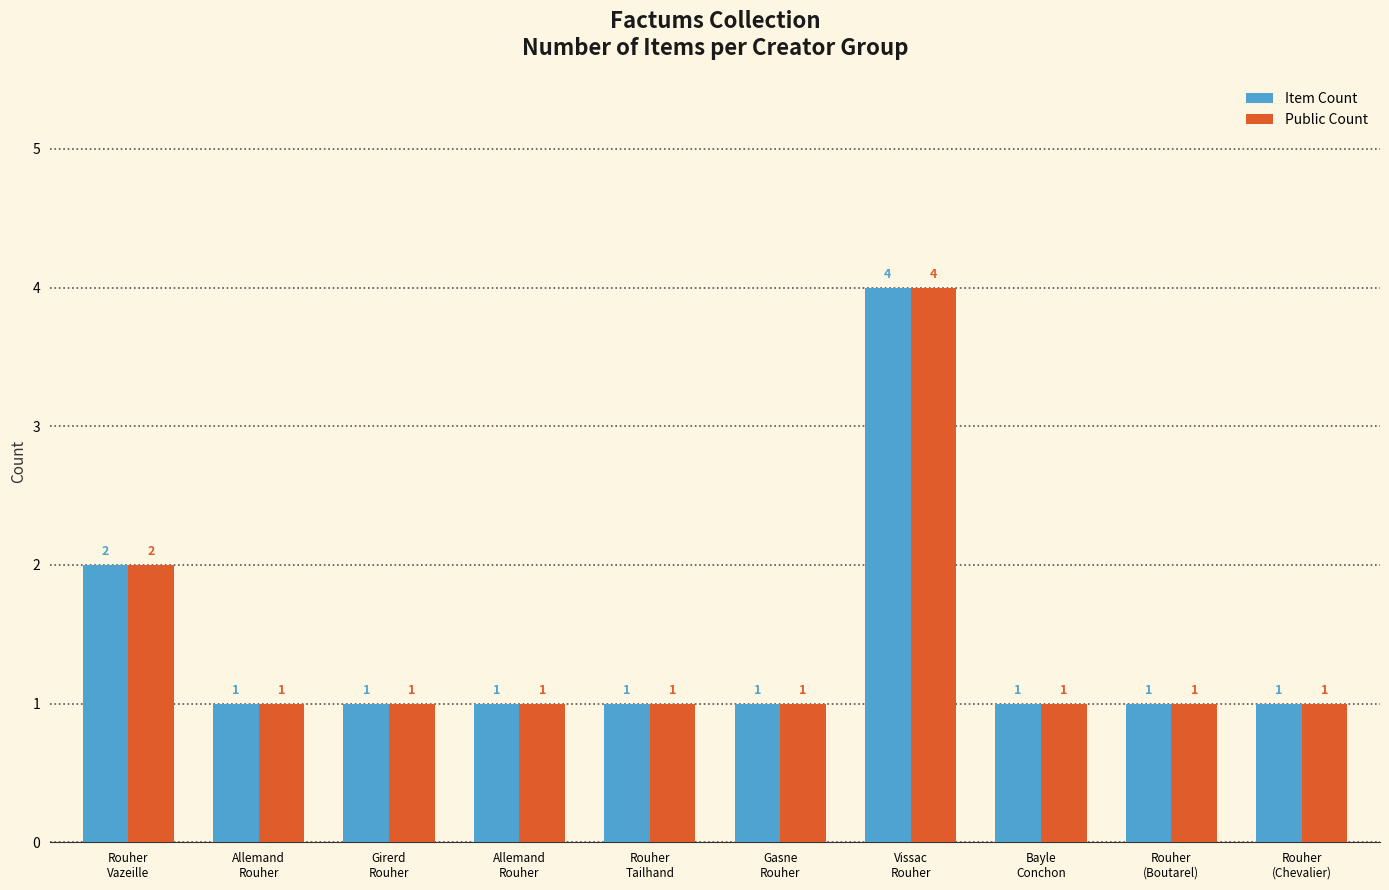

What is the sum of all Item Count values?

14